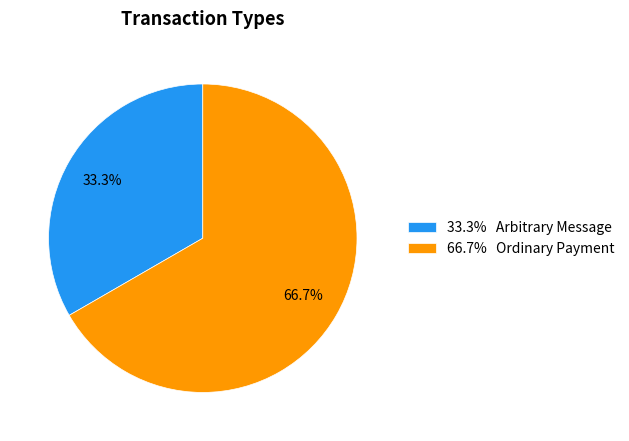

Does 33.3% Arbitrary Message account for over 50% of the chart?

No